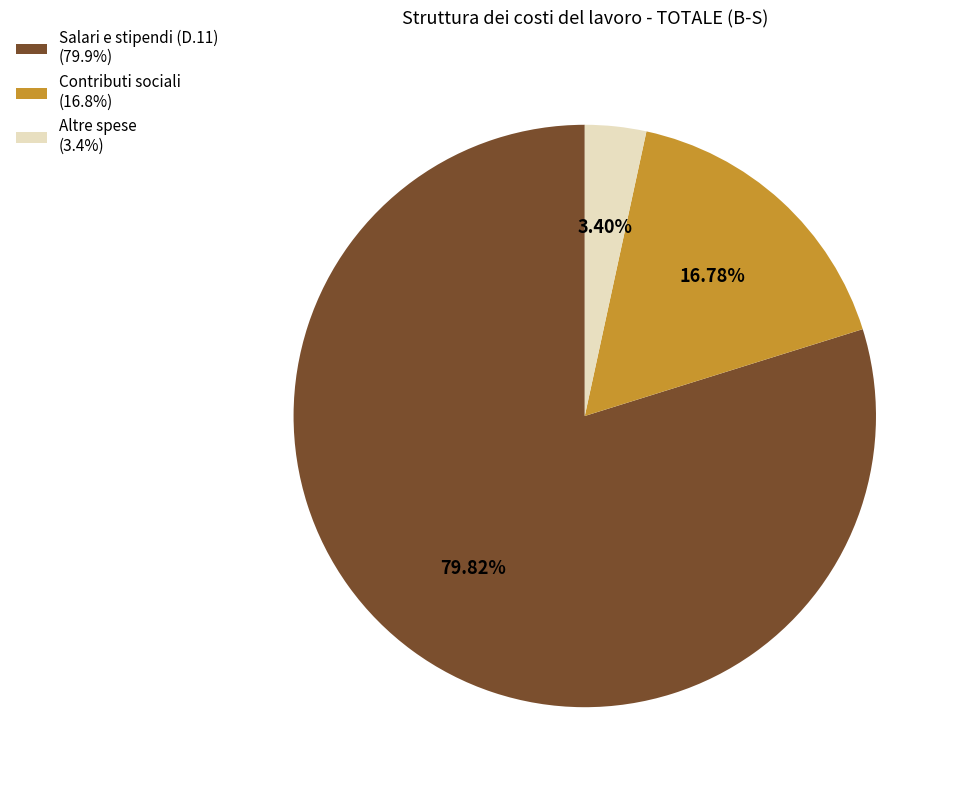

What is the smallest slice in the pie chart?

Altre spese